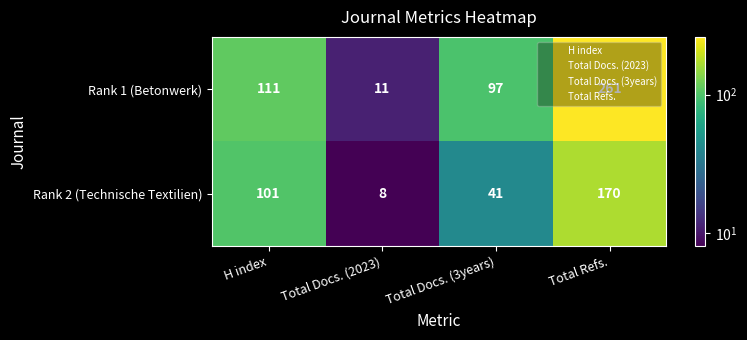

What is the sum of all Rank 2 (Technische Textilien) values?

320